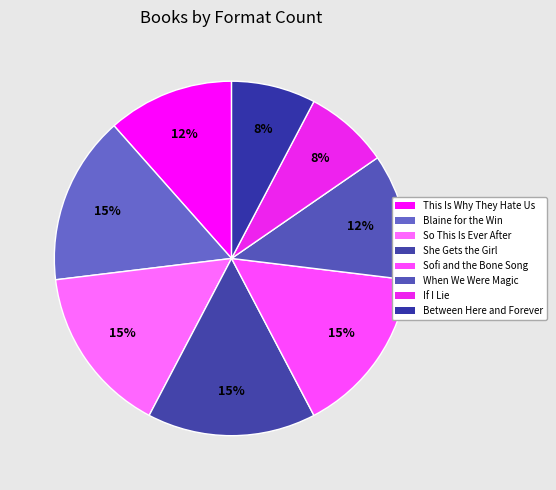

Is there a majority slice in this chart?

No